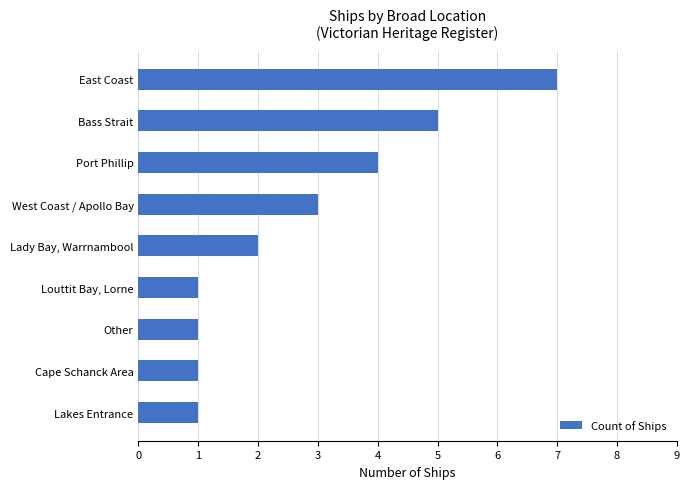

What is the difference between the values at Bass Strait and Lady Bay, Warrnambool?

3